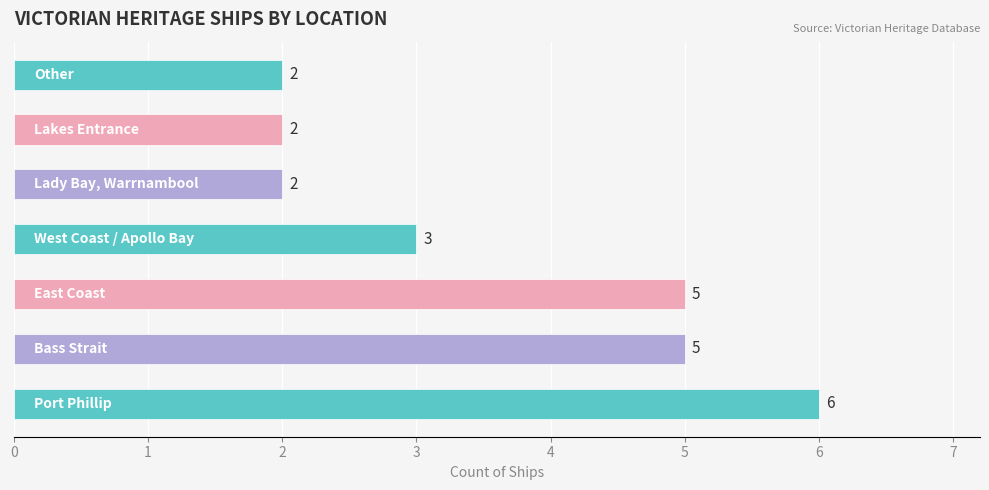

Which label corresponds to the smallest value in the chart?

Lady Bay, Warrnambool